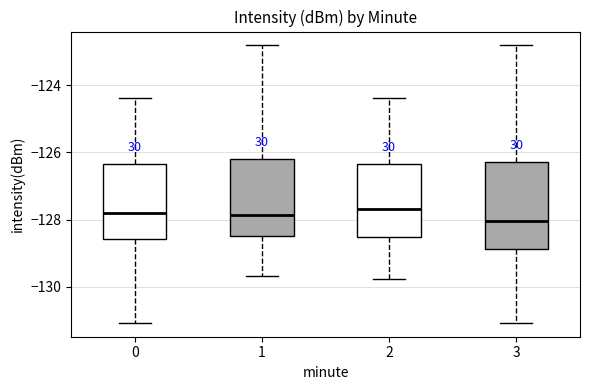

Reading left to right, read every box against the y-axis: the position of its median line, the range the box covers, and the ends of its whiskers. The values are not printed on the chart, so give them approximately, as read against the axis.

0: median -127.8, box -128.6 to -126.4, whiskers -131.0 to -124.4
1: median -127.8, box -128.4 to -126.2, whiskers -129.6 to -122.8
2: median -127.6, box -128.6 to -126.4, whiskers -129.8 to -124.4
3: median -128.0, box -128.8 to -126.2, whiskers -131.0 to -122.8